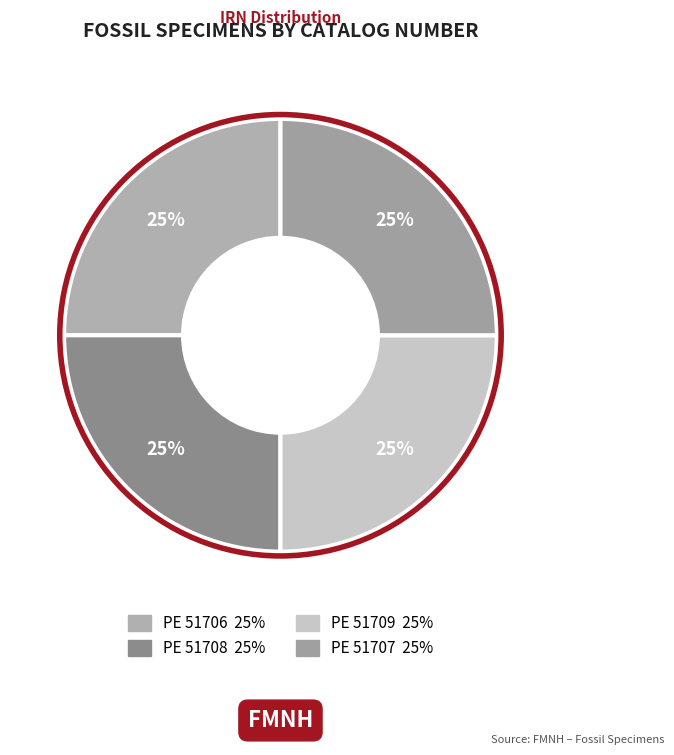

To the nearest percent, what is the combined percentage of PE 51707 and PE 51709?

50%